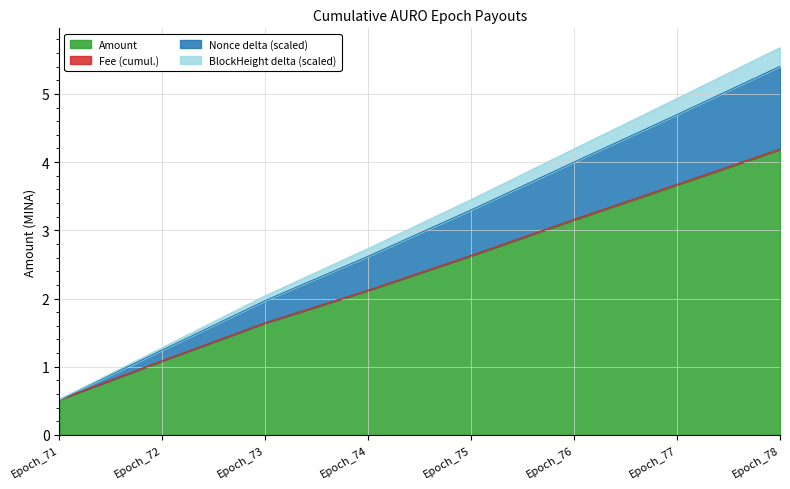

How many lines are shown in the chart?

4